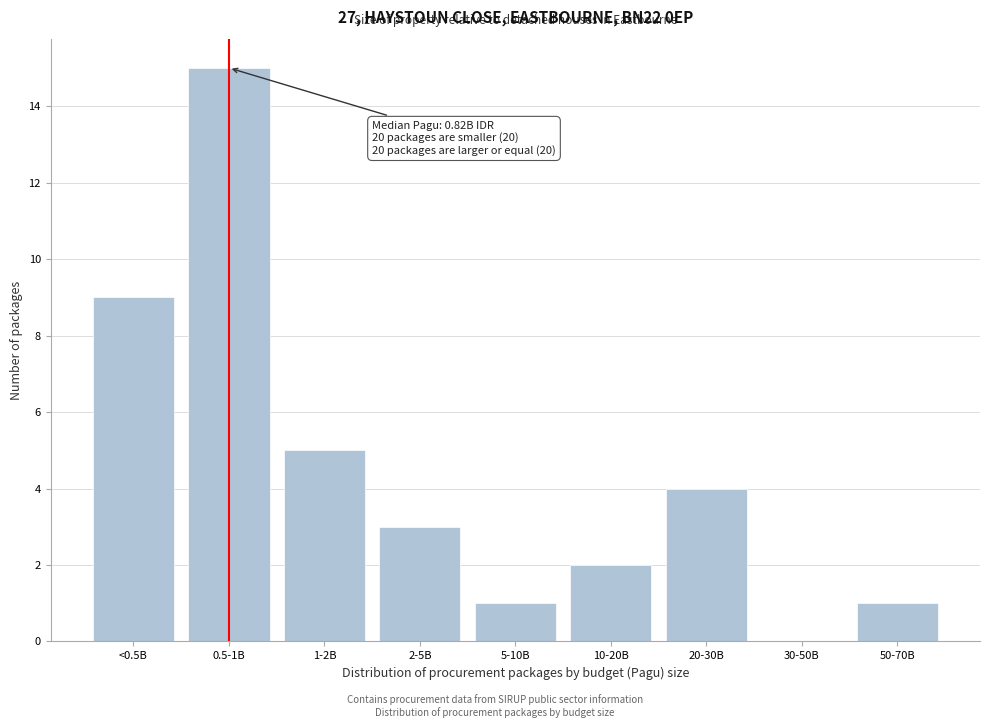

Reading left to right, what are all the values shown in this chart?

<0.5B=9	0.5-1B=15	1-2B=5	2-5B=3	5-10B=1	10-20B=2	20-30B=4	30-50B=0	50-70B=1